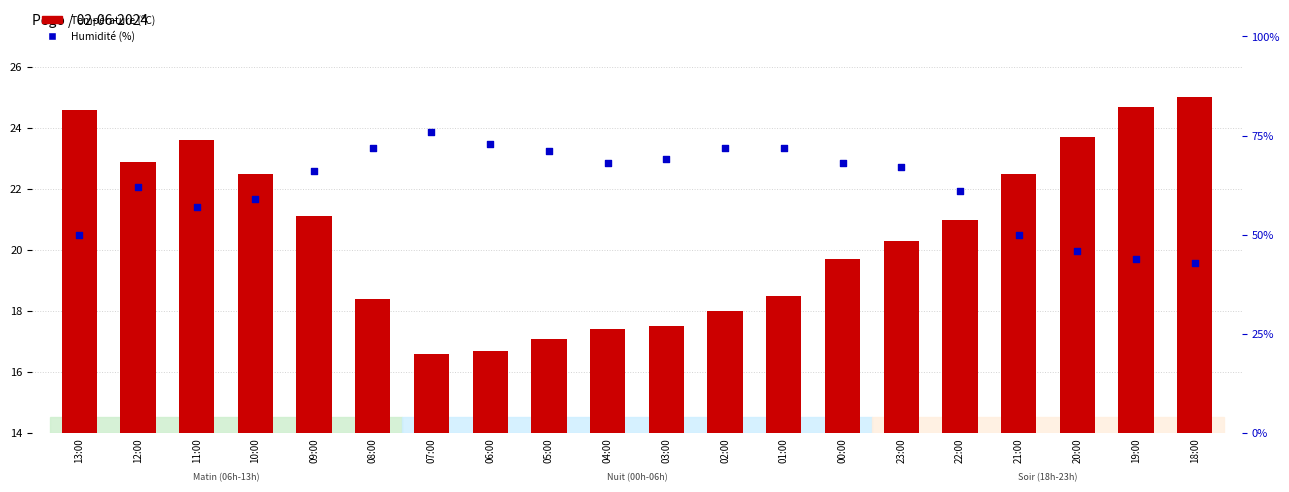

Which series has the largest total across all categories?

Humidité (%)